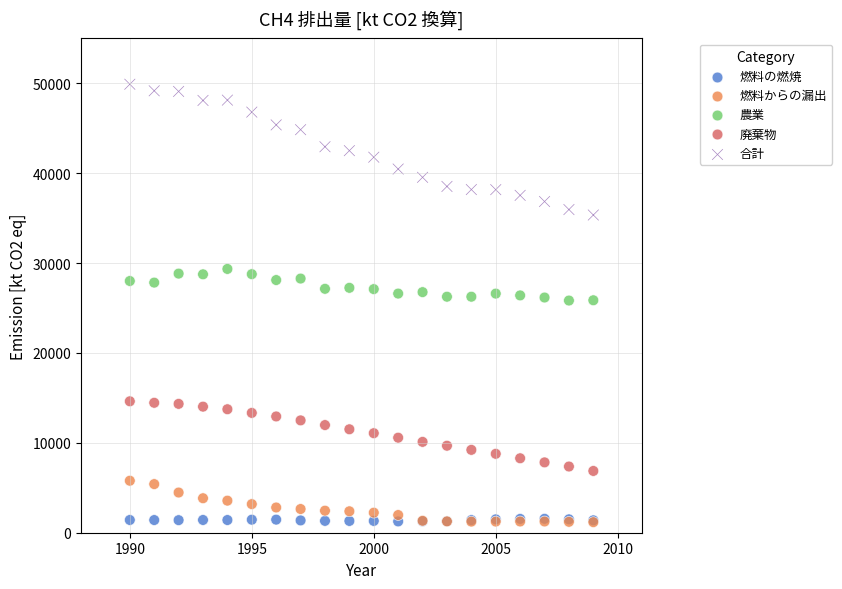

Which series contains the highest Y value?

合計